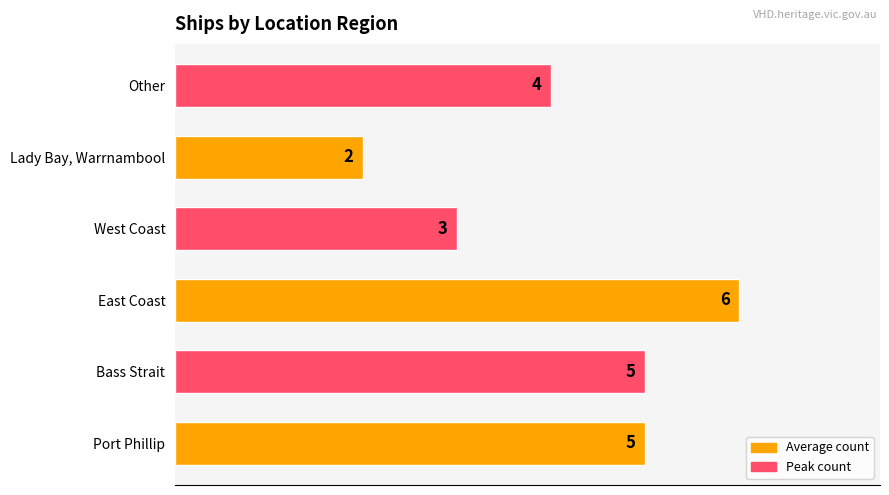

Is it true that the value at Port Phillip is 3?

False